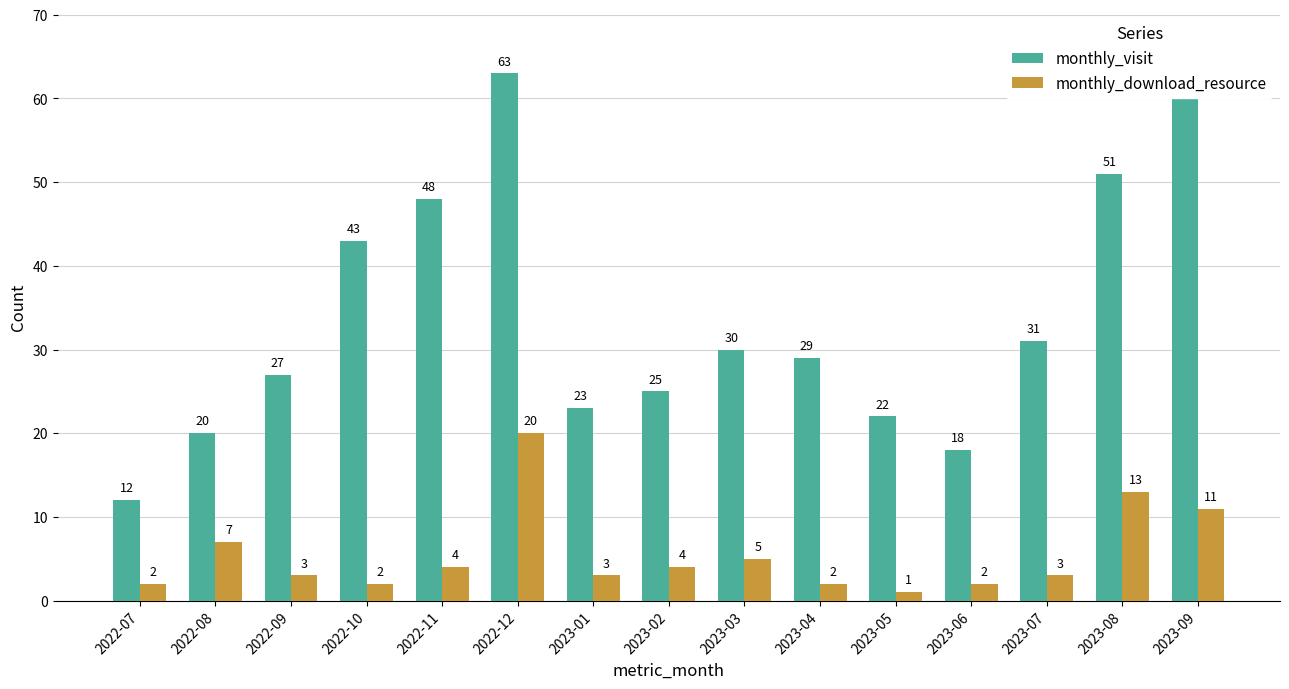

What is the maximum value for monthly_download_resource?

20